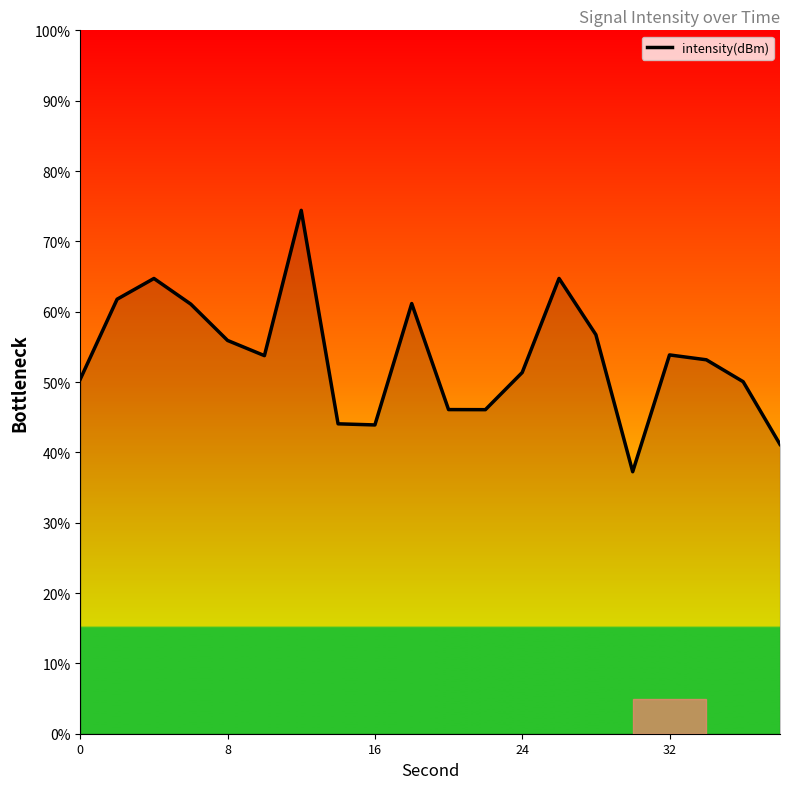

What is the minimum value shown in the chart?

37.2